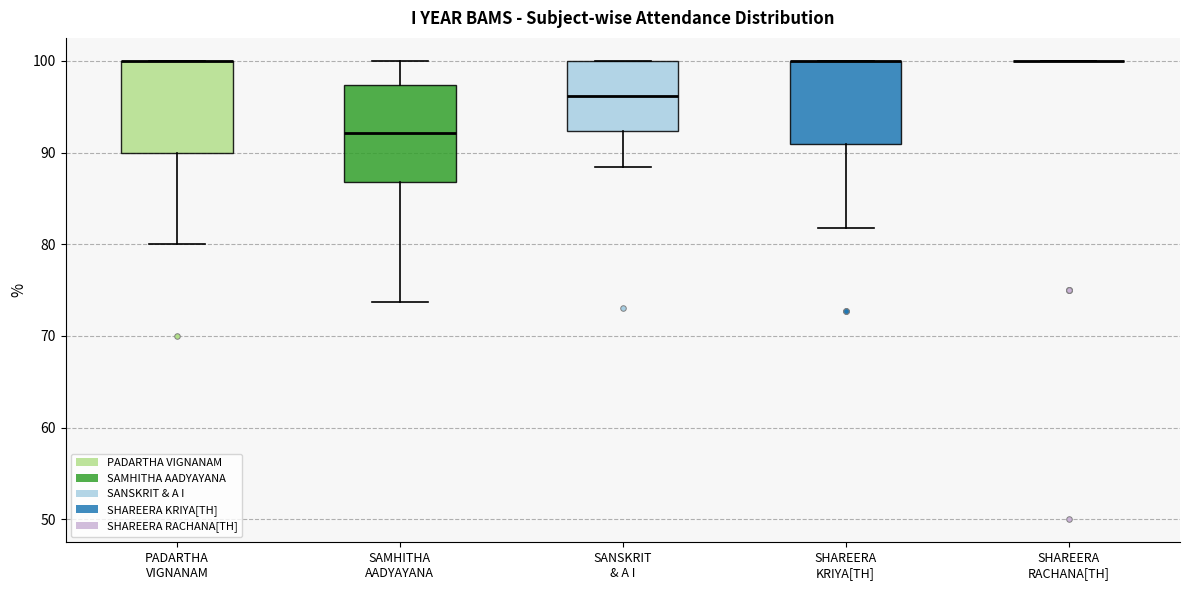

Reading left to right, read every box against the y-axis: the position of its median line, the range the box covers, and the ends of its whiskers. The values are not printed on the chart, so give them approximately, as read against the axis.

PADARTHA VIGNANAM: median 100 (drawn on the box's upper edge), box 90 to 100, whiskers 80 to 100
SAMHITHA AADYAYANA: median 92, box 87 to 97, whiskers 74 to 100
SANSKRIT & A I: median 96, box 92 to 100, whiskers 88 to 100
SHAREERA KRIYA[TH]: median 100 (drawn on the box's upper edge), box 91 to 100, whiskers 82 to 100
SHAREERA RACHANA[TH]: box collapsed to a line at 100, whiskers 100 to 100